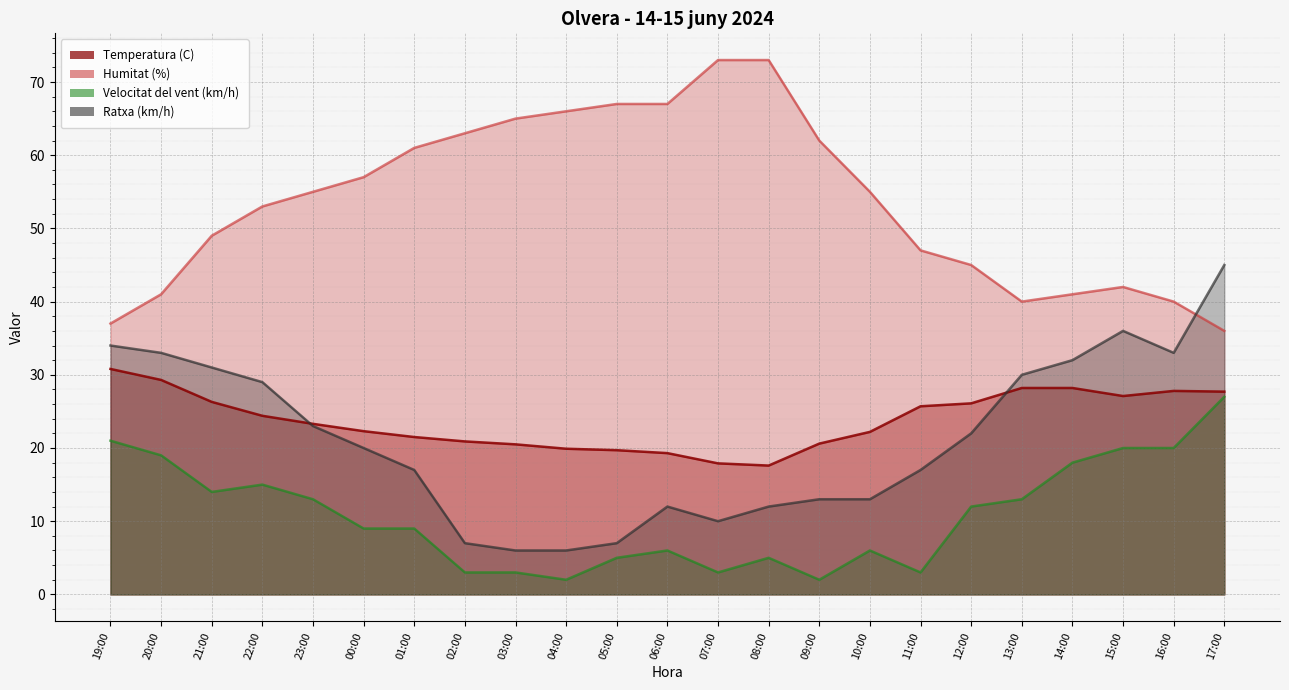

Reading left to right, extract all data points from this chart.

Temperatura (C): 19:00=30.8	20:00=29.3	21:00=26.3	22:00=24.4	23:00=23.3	00:00=22.3	01:00=21.5	02:00=20.9	03:00=20.5	04:00=19.9	05:00=19.7	06:00=19.3	07:00=17.9	08:00=17.6	09:00=20.6	10:00=22.2	11:00=25.7	12:00=26.1	13:00=28.2	14:00=28.2	15:00=27.1	16:00=27.8	17:00=27.7
Humitat (%): 19:00=37.0	20:00=41.0	21:00=49.0	22:00=53.0	23:00=55.0	00:00=57.0	01:00=61.0	02:00=63.0	03:00=65.0	04:00=66.0	05:00=67.0	06:00=67.0	07:00=73.0	08:00=73.0	09:00=62.0	10:00=55.0	11:00=47.0	12:00=45.0	13:00=40.0	14:00=41.0	15:00=42.0	16:00=40.0	17:00=36.0
Velocitat del vent (km/h): 19:00=21.0	20:00=19.0	21:00=14.0	22:00=15.0	23:00=13.0	00:00=9.0	01:00=9.0	02:00=3.0	03:00=3.0	04:00=2.0	05:00=5.0	06:00=6.0	07:00=3.0	08:00=5.0	09:00=2.0	10:00=6.0	11:00=3.0	12:00=12.0	13:00=13.0	14:00=18.0	15:00=20.0	16:00=20.0	17:00=27.0
Ratxa (km/h): 19:00=34.0	20:00=33.0	21:00=31.0	22:00=29.0	23:00=23.0	00:00=20.0	01:00=17.0	02:00=7.0	03:00=6.0	04:00=6.0	05:00=7.0	06:00=12.0	07:00=10.0	08:00=12.0	09:00=13.0	10:00=13.0	11:00=17.0	12:00=22.0	13:00=30.0	14:00=32.0	15:00=36.0	16:00=33.0	17:00=45.0